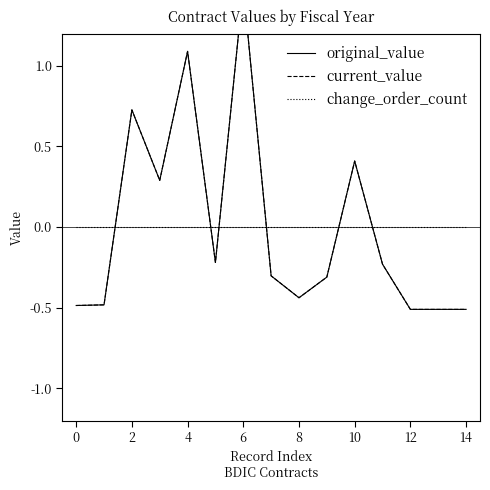

At how many categories does at least one series exceed 1?

2